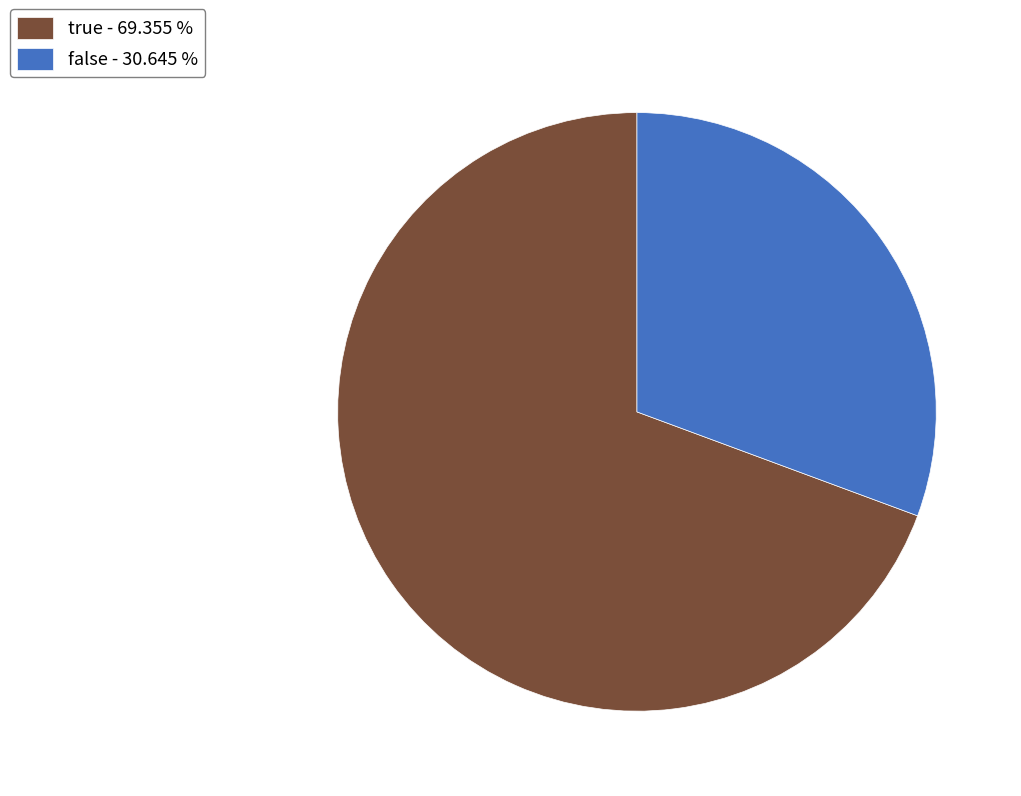

Approximately how many times larger is the value at false compared to true?

0.4